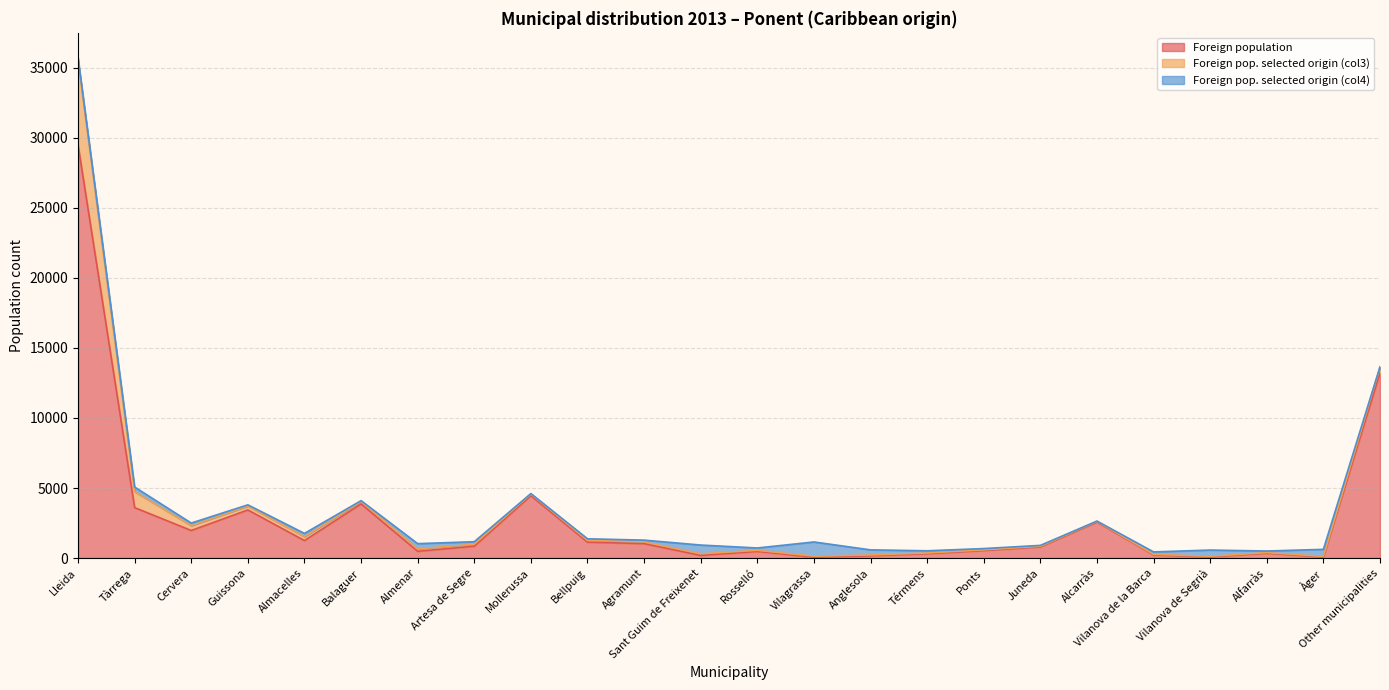

How many values in the Foreign pop. selected origin (col3) series are below 125?

12